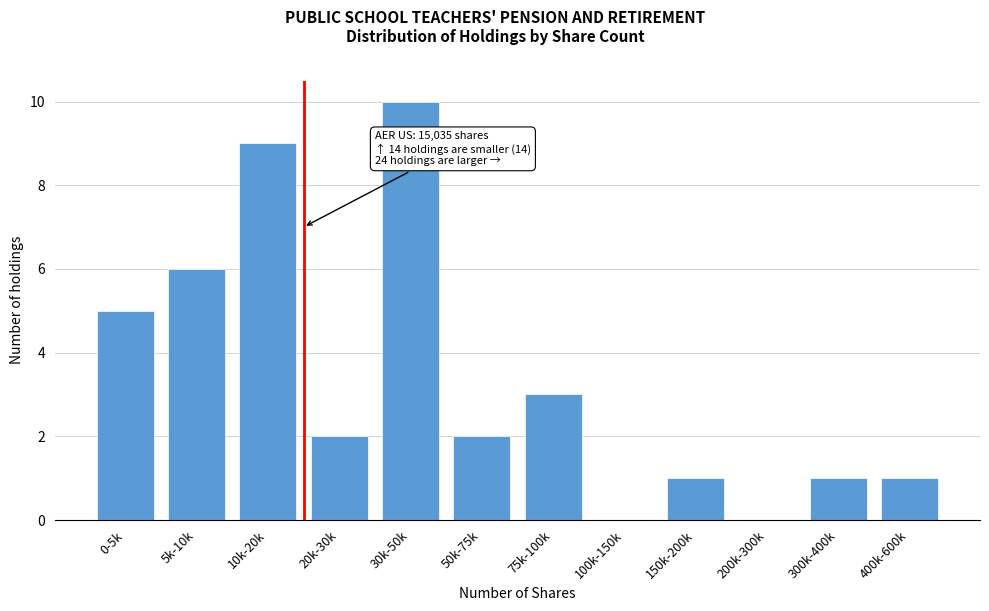

Reading right to left, list all the values displayed in this chart.

400k-600k=1	300k-400k=1	200k-300k=0	150k-200k=1	100k-150k=0	75k-100k=3	50k-75k=2	30k-50k=10	20k-30k=2	10k-20k=9	5k-10k=6	0-5k=5